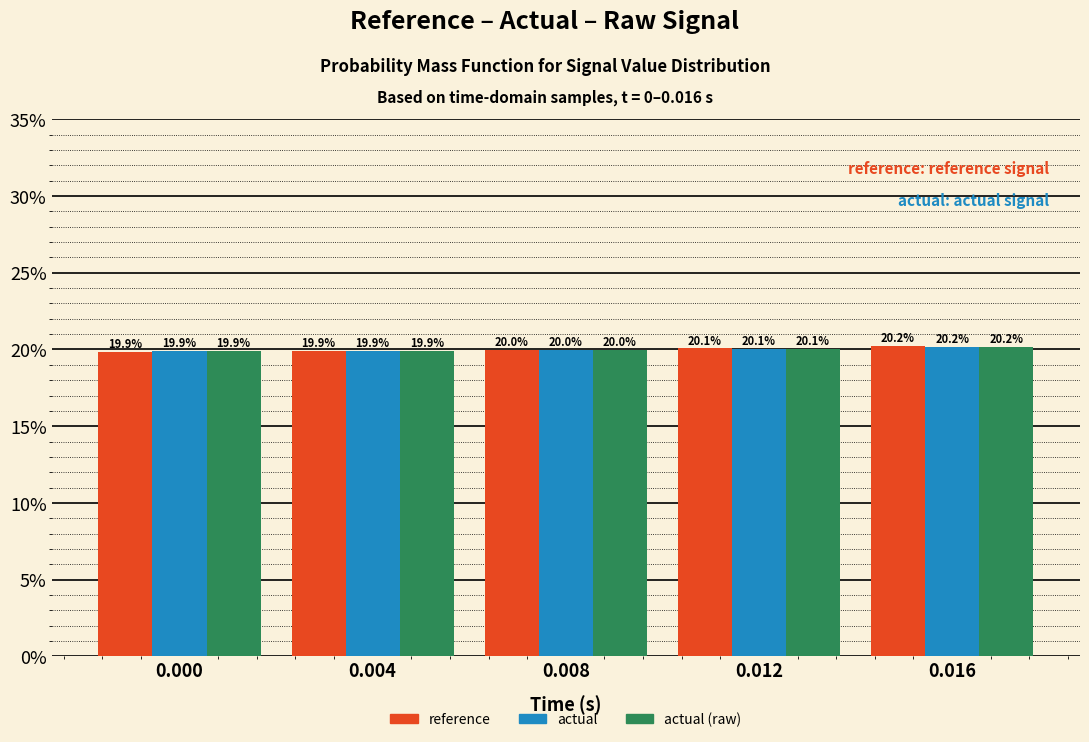

Reading right to left, list all the values displayed in this chart.

reference: 0.016=20.2	0.012=20.1	0.008=20.0	0.004=19.9	0.000=19.9
actual: 0.016=20.2	0.012=20.1	0.008=20.0	0.004=19.9	0.000=19.9
actual (raw): 0.016=20.2	0.012=20.1	0.008=20.0	0.004=19.9	0.000=19.9